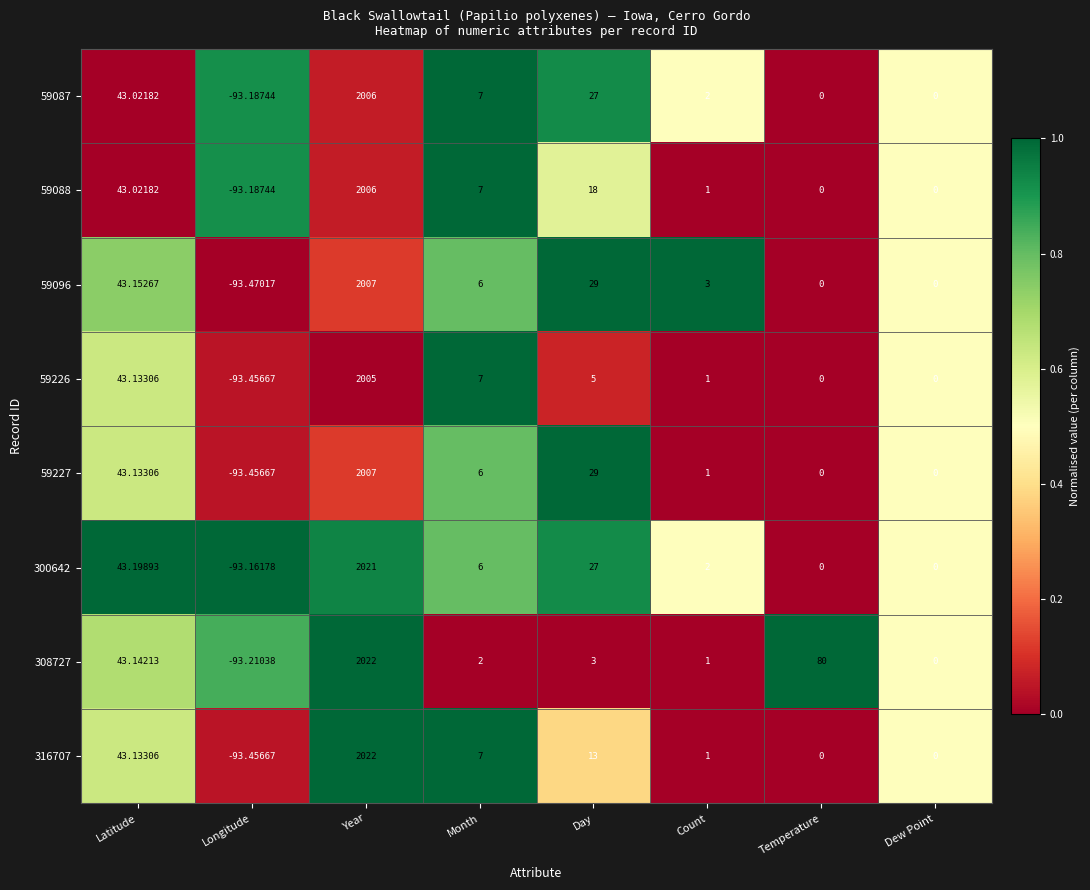

At which label does 308727 first exceed 3?

Latitude